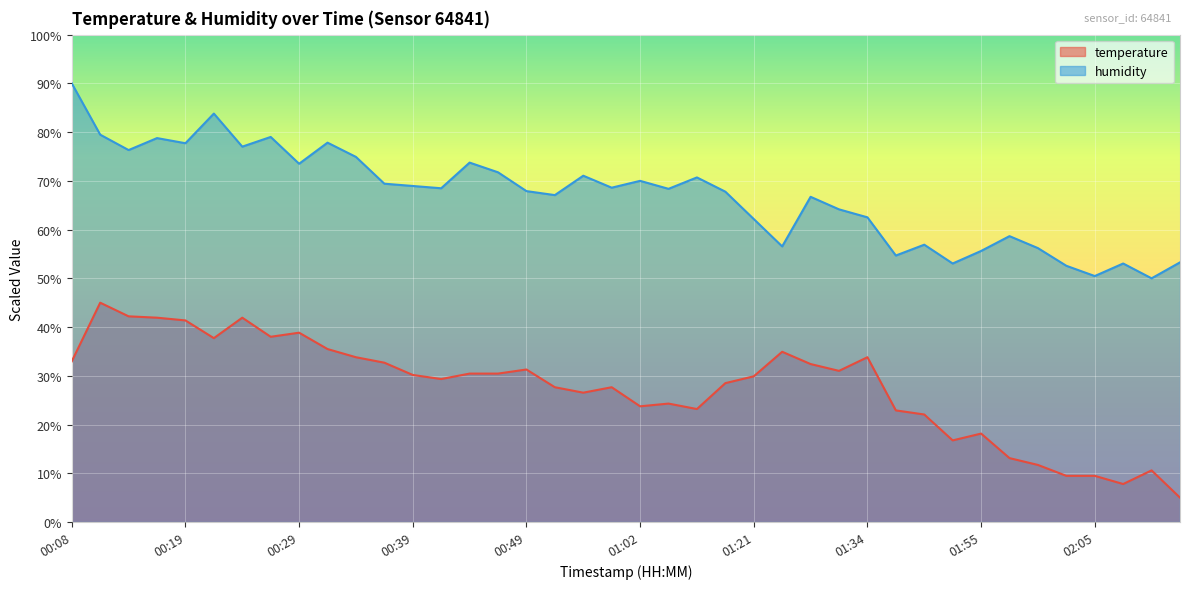

What is the smallest value displayed?

5.0